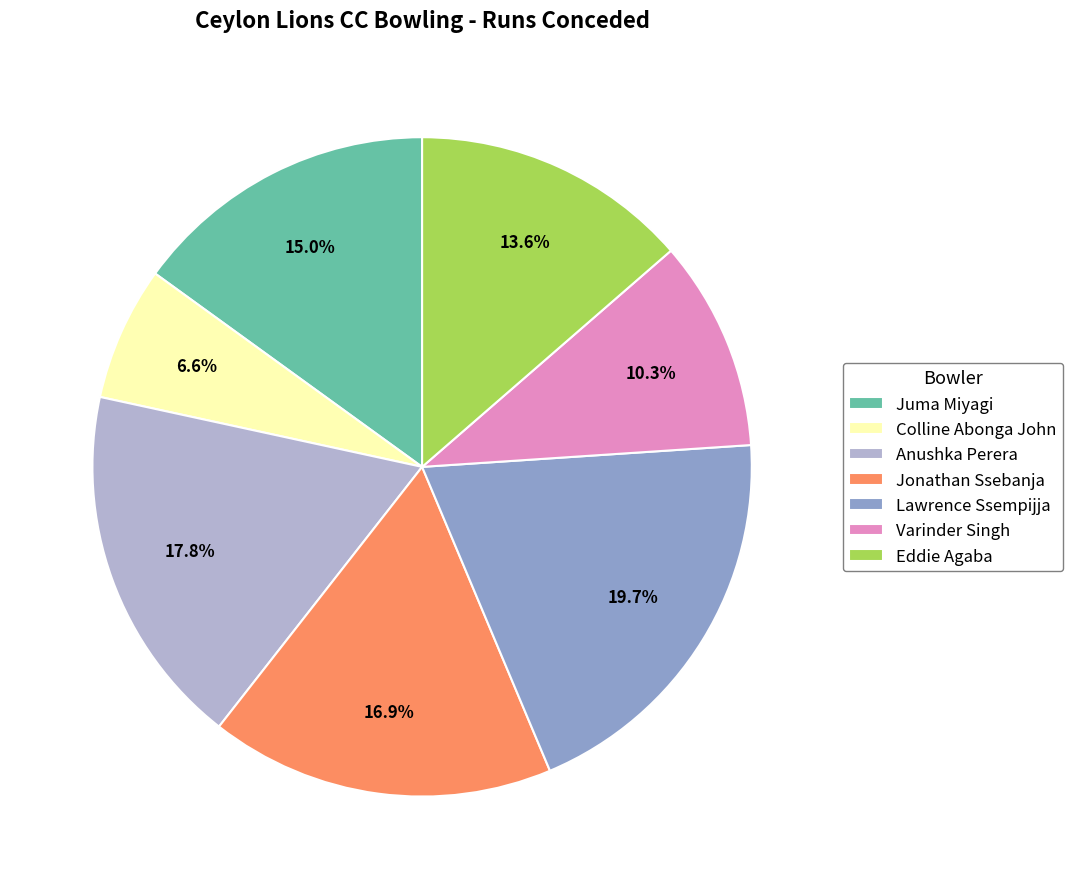

Is it true that Lawrence Ssempijja is 8% of the pie?

False